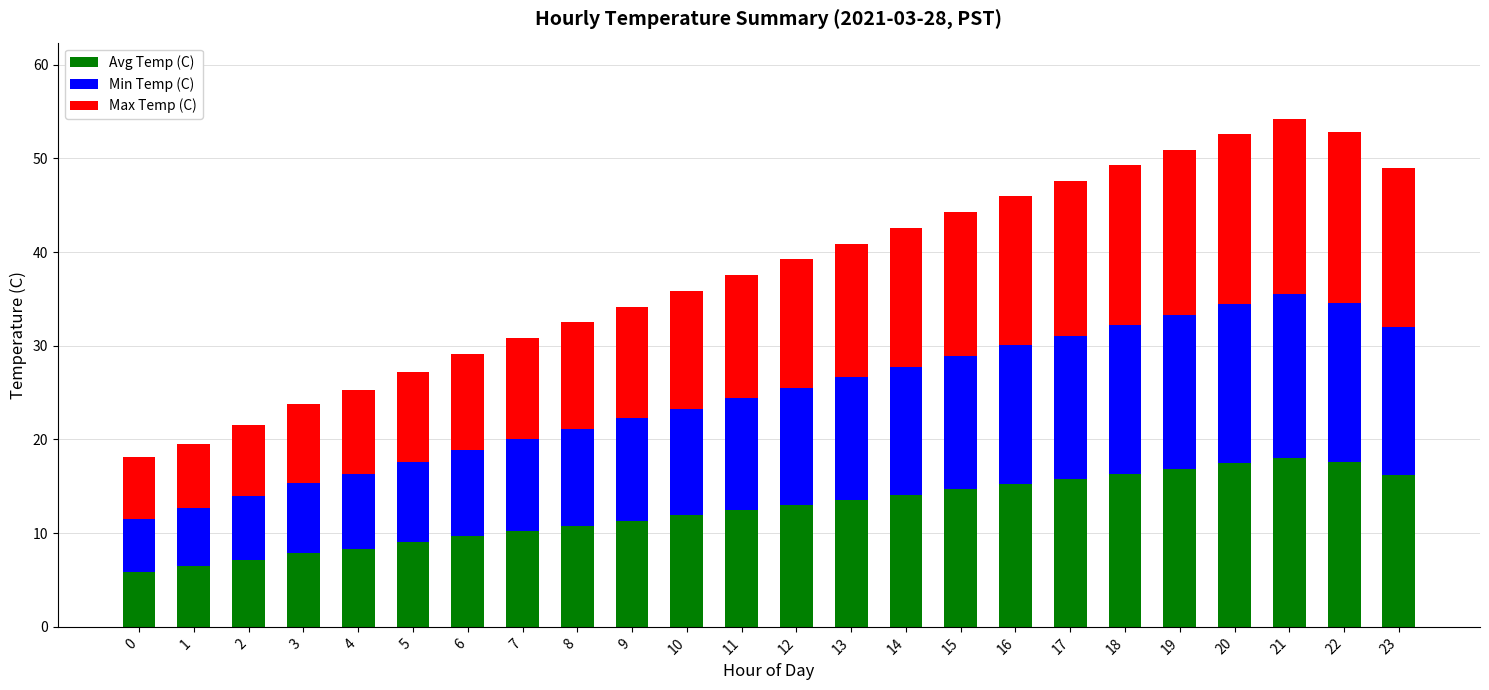

The Avg Temp (C) series shows 16.3 at 18. True or false?

True